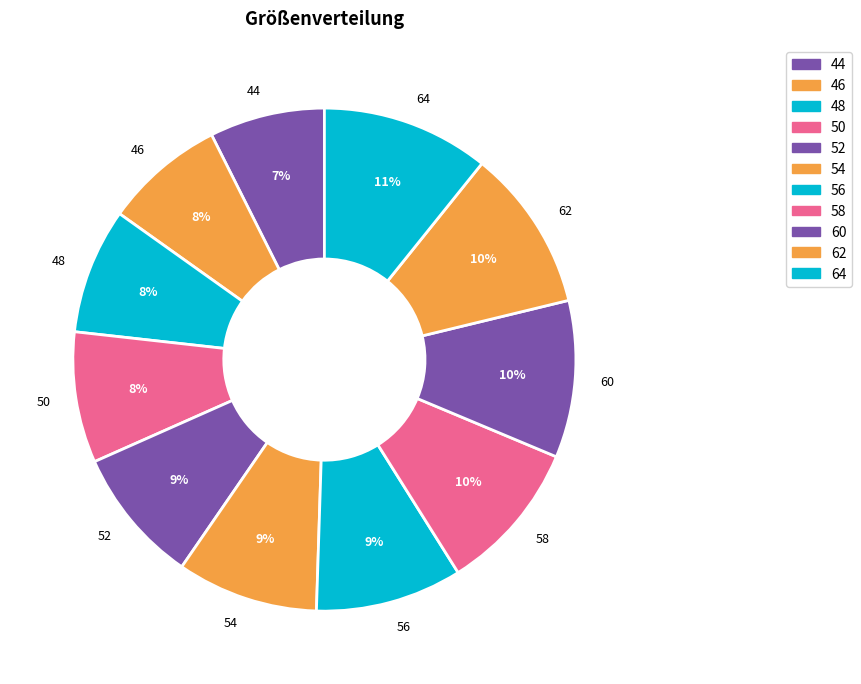

To the nearest percent, what portion does 58 represent?

10%